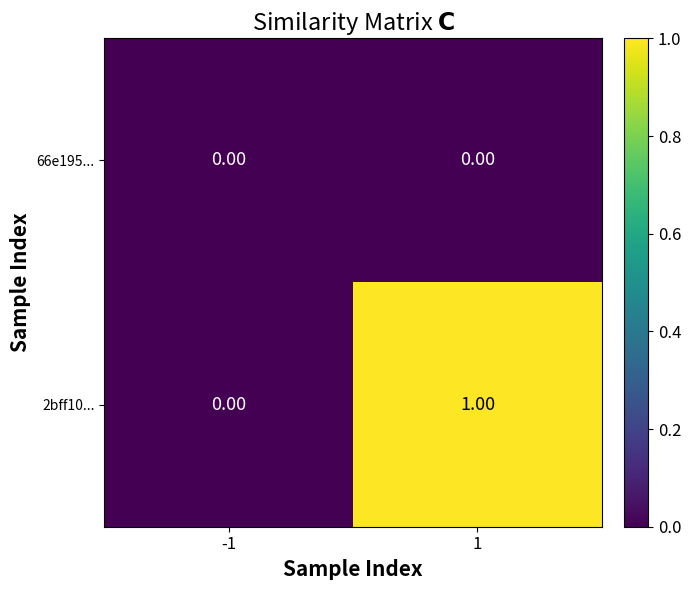

Which series has the largest range (max minus min)?

2bff10...